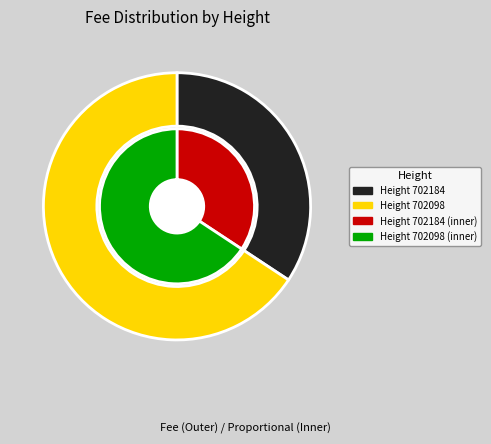

Which slice is the smallest?

702184